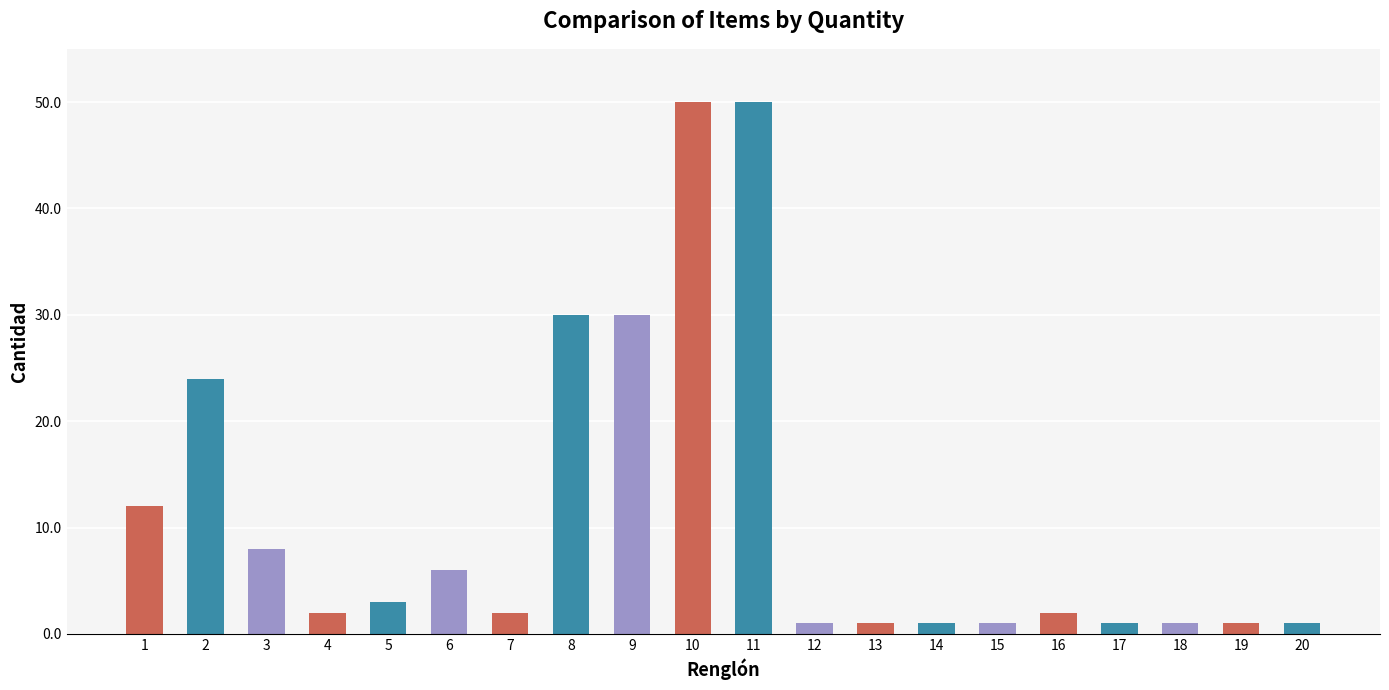

Reading left to right, transcribe all the data shown in this chart.

1=12	2=24	3=8	4=2	5=3	6=6	7=2	8=30	9=30	10=50	11=50	12=1	13=1	14=1	15=1	16=2	17=1	18=1	19=1	20=1